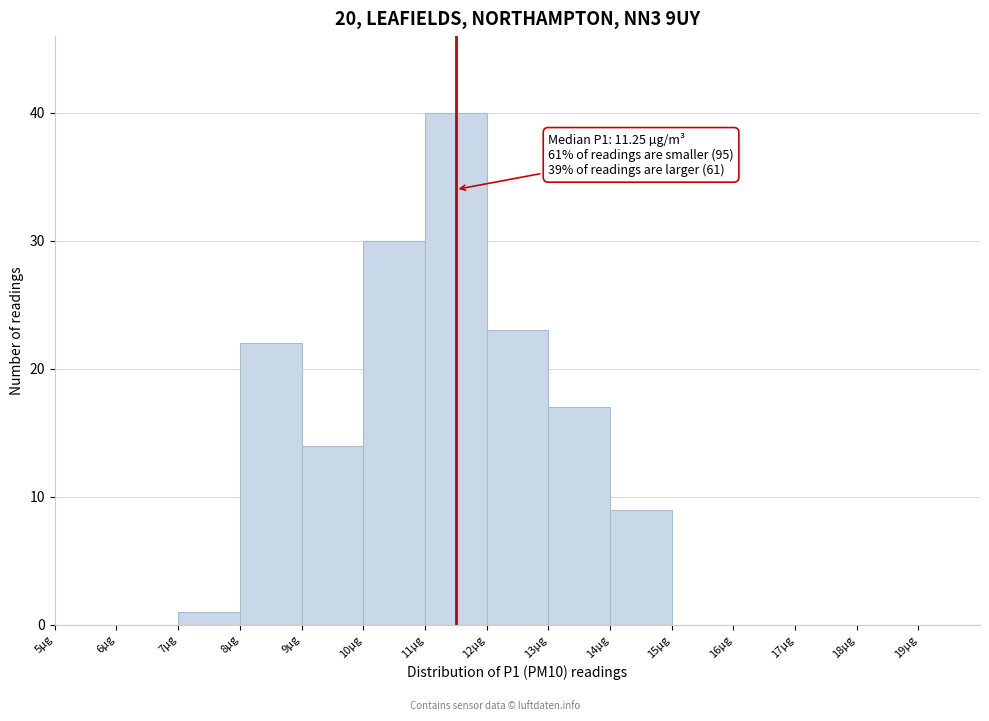

Which range on the x-axis has the tallest bar?

11 to 12